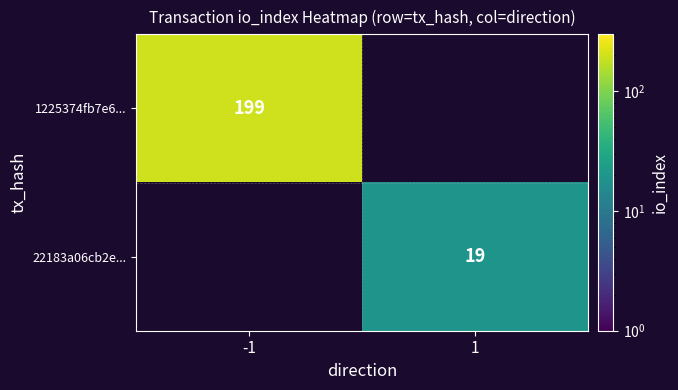

At how many categories does at least one series exceed 44?

1